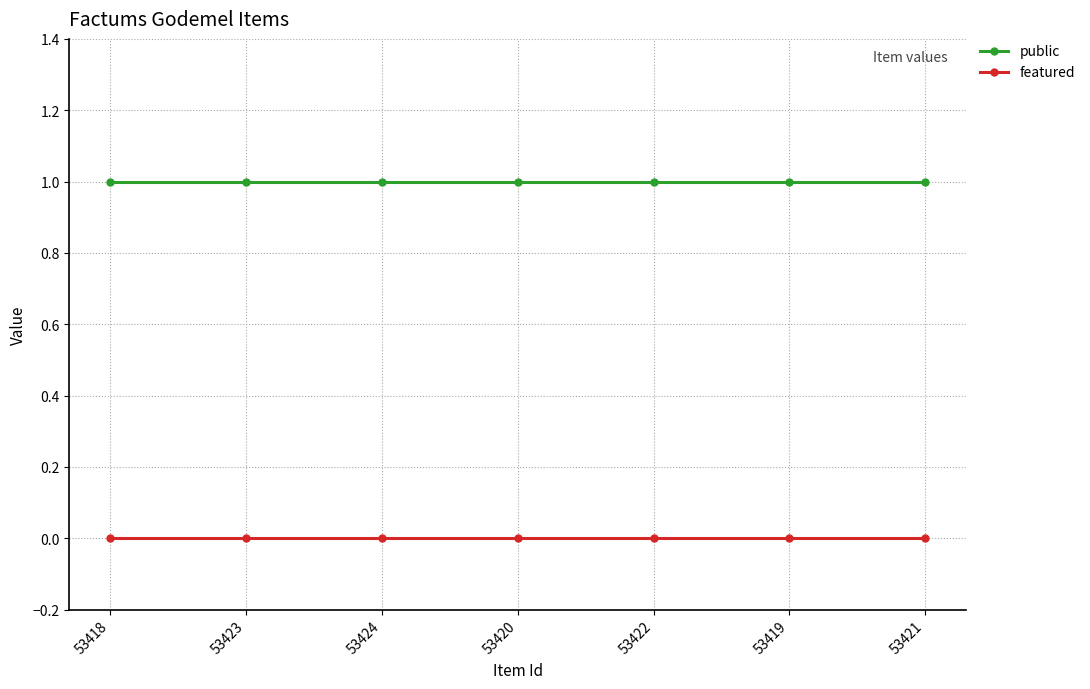

Is the value of public at 53421 greater than the value of featured at 53420?

Yes